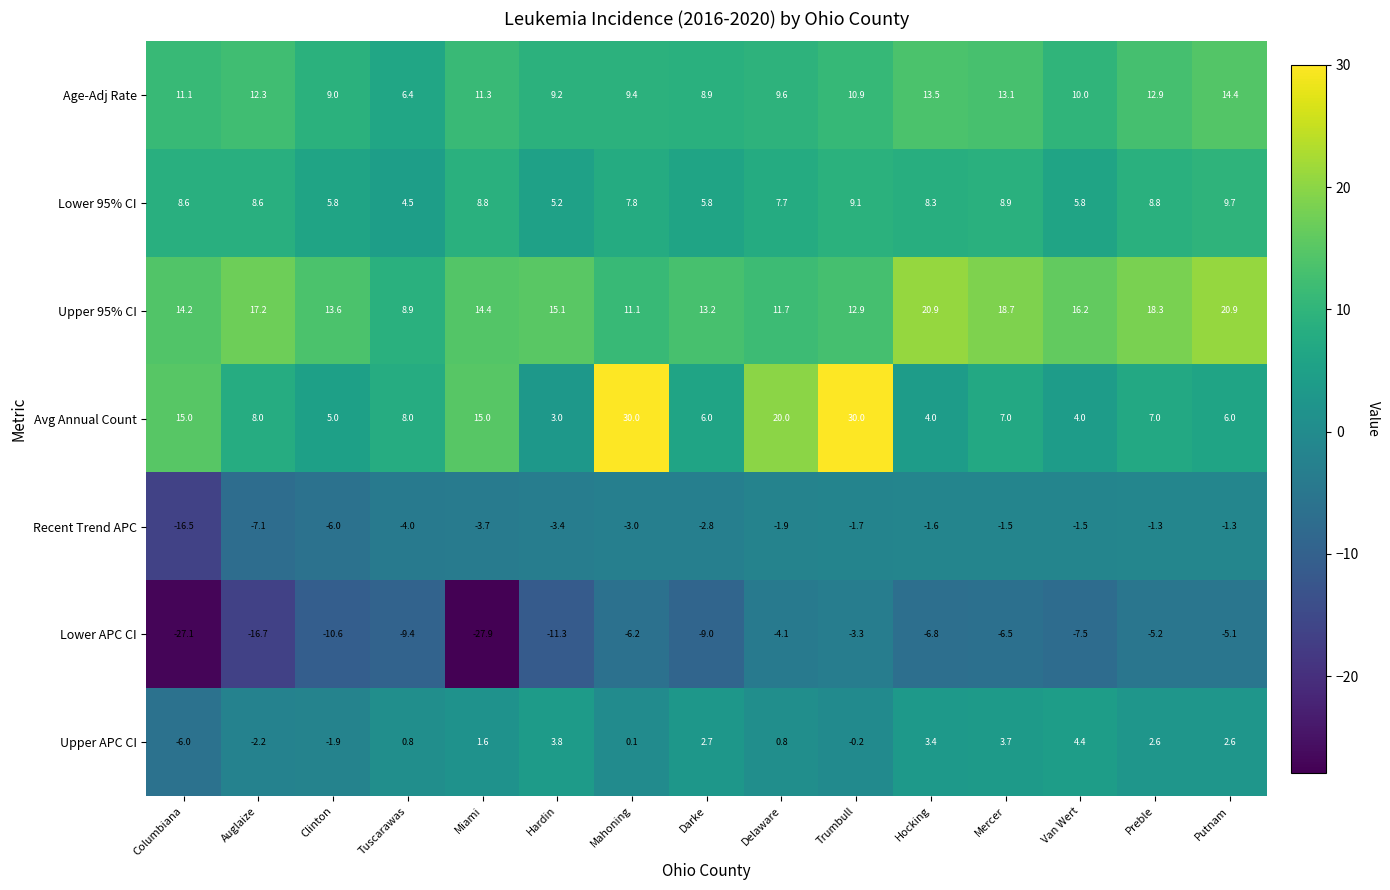

At Auglaize, list the series in order from smallest to largest.

Lower APC CI, Recent Trend APC, Upper APC CI, Avg Annual Count, Lower 95% CI, Age-Adj Rate, Upper 95% CI